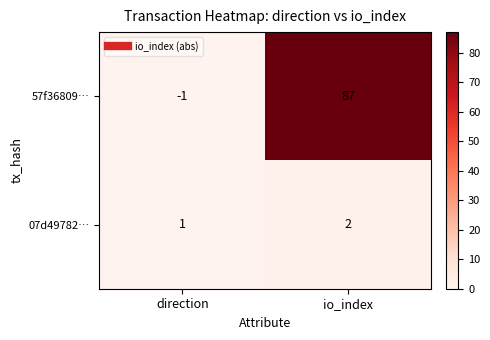

Reading right to left, list all the values displayed in this chart.

57f36809…: io_index=87	direction=-1
07d49782…: io_index=2	direction=1